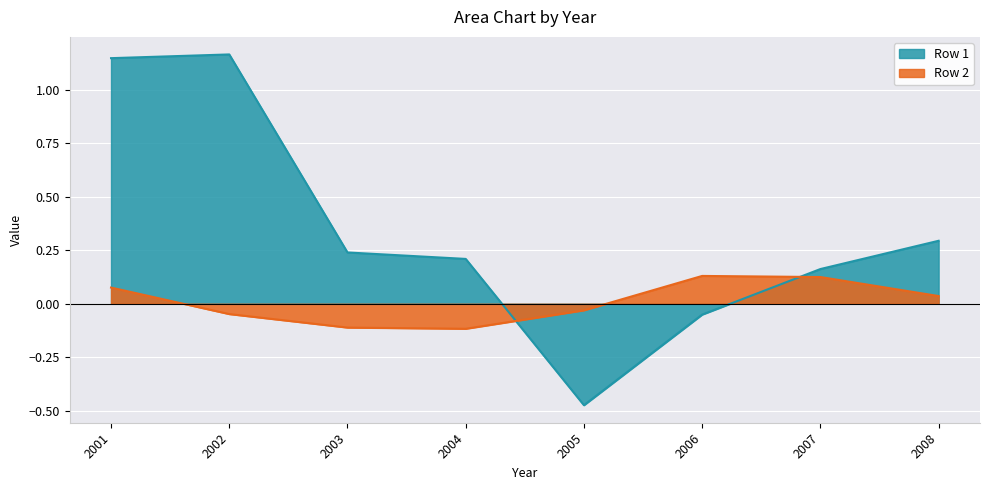

How many values in Row 1 are above zero?

6